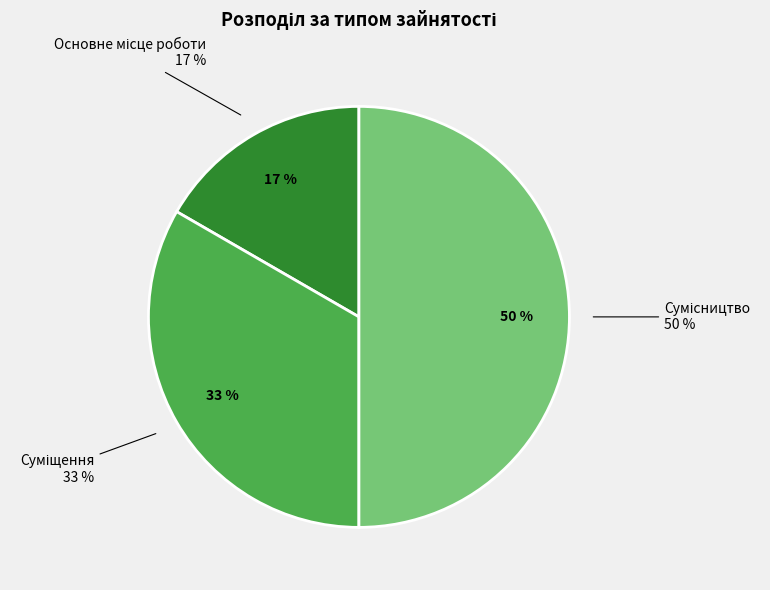

To the nearest percent, what is the combined percentage of Основне місце роботи and Суміщення?

50%